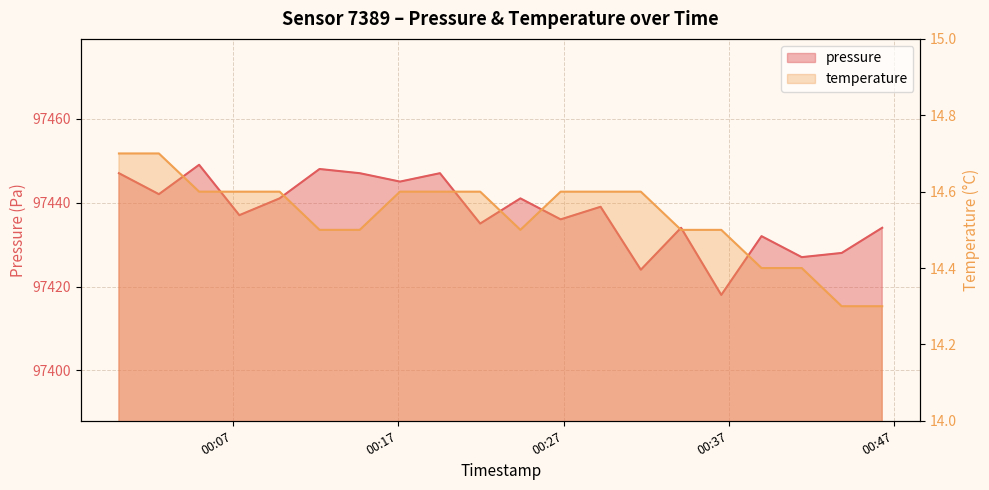

Reading left to right, what are all the values shown in this chart?

pressure: 2023-05-10T00:00:06=97447.0	2023-05-10T00:02:31=97442.0	2023-05-10T00:04:57=97449.0	2023-05-10T00:07:23=97437.0	2023-05-10T00:09:49=97441.0	2023-05-10T00:12:14=97448.0	2023-05-10T00:14:40=97447.0	2023-05-10T00:17:06=97445.0	2023-05-10T00:19:31=97447.0	2023-05-10T00:21:57=97435.0	2023-05-10T00:24:23=97441.0	2023-05-10T00:26:49=97436.0	2023-05-10T00:29:14=97439.0	2023-05-10T00:31:40=97424.0	2023-05-10T00:34:06=97434.0	2023-05-10T00:36:32=97418.0	2023-05-10T00:38:58=97432.0	2023-05-10T00:41:24=97427.0	2023-05-10T00:43:49=97428.0	2023-05-10T00:46:16=97434.0
temperature: 2023-05-10T00:00:06=14.7	2023-05-10T00:02:31=14.7	2023-05-10T00:04:57=14.6	2023-05-10T00:07:23=14.6	2023-05-10T00:09:49=14.6	2023-05-10T00:12:14=14.5	2023-05-10T00:14:40=14.5	2023-05-10T00:17:06=14.6	2023-05-10T00:19:31=14.6	2023-05-10T00:21:57=14.6	2023-05-10T00:24:23=14.5	2023-05-10T00:26:49=14.6	2023-05-10T00:29:14=14.6	2023-05-10T00:31:40=14.6	2023-05-10T00:34:06=14.5	2023-05-10T00:36:32=14.5	2023-05-10T00:38:58=14.4	2023-05-10T00:41:24=14.4	2023-05-10T00:43:49=14.3	2023-05-10T00:46:16=14.3